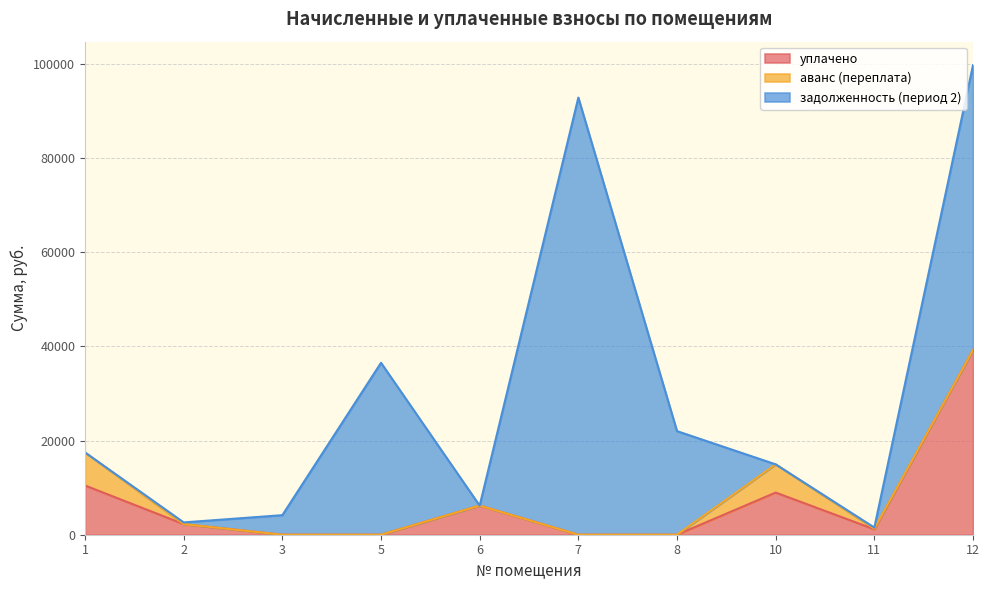

Reading left to right, transcribe all the data shown in this chart.

уплачено: 10455.9	2250.0	0.0	0.0	6175.5	0.0	0.0	8949.0	1158.5	39198.9
аванс (переплата): 7019.9	0.0	0.0	0.0	0.0	0.0	0.0	5991.6	125.2	0.0
задолженность (период 2): 0.0	364.6	4153.3	36506.9	0.0	92816.9	21998.3	0.0	238.9	60507.6